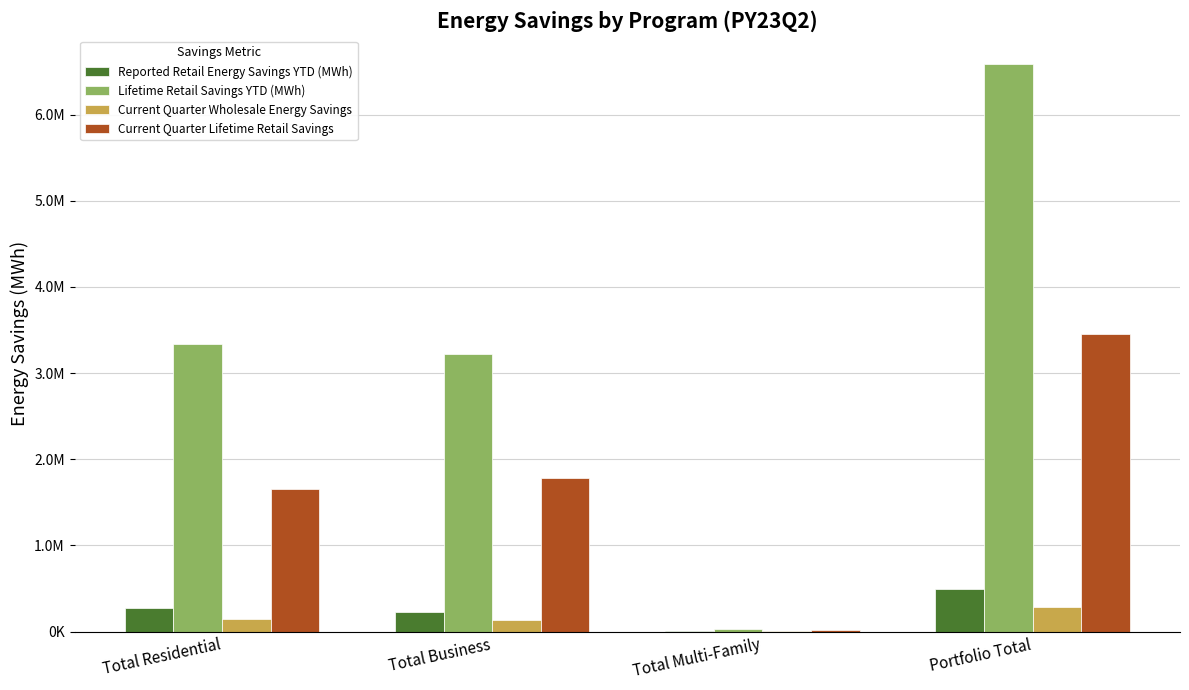

Does the chart contain stacked bars?

No